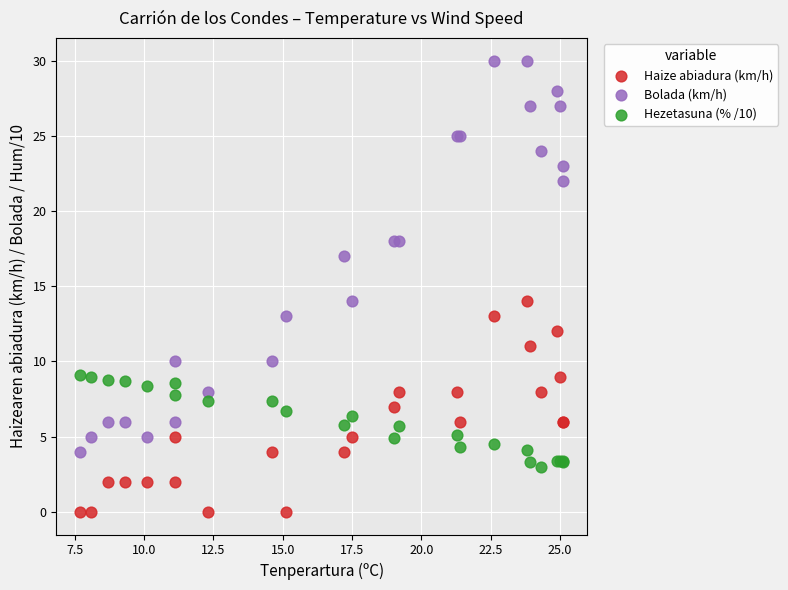

What is the X range (max minus min) for the scatter plot?

17.4